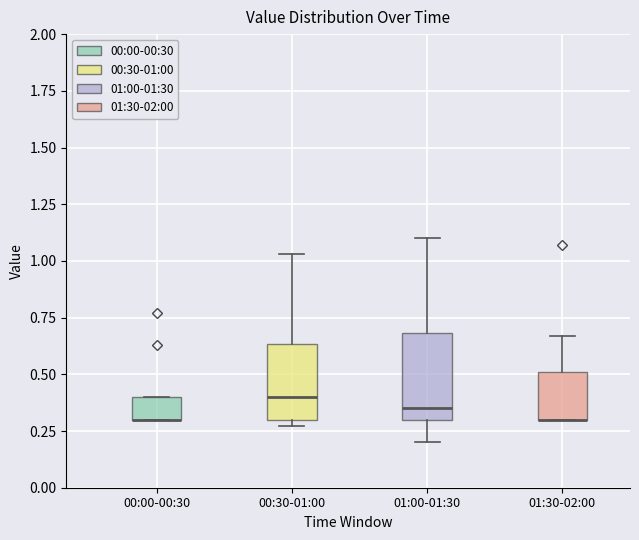

Reading left to right, transcribe this box plot: for each box, give where its median line is, the range the box spans, and where its two whiskers end, as read against the y-axis. The values are not printed on the chart, so give them approximately, as read against the axis.

00:00-00:30: median 0.30 (drawn on the box's lower edge), box 0.30 to 0.40, whiskers 0.30 to 0.40
00:30-01:00: median 0.40, box 0.30 to 0.65, whiskers 0.25 to 1.05
01:00-01:30: median 0.35, box 0.30 to 0.70, whiskers 0.20 to 1.10
01:30-02:00: median 0.30 (drawn on the box's lower edge), box 0.30 to 0.50, whiskers 0.30 to 0.65